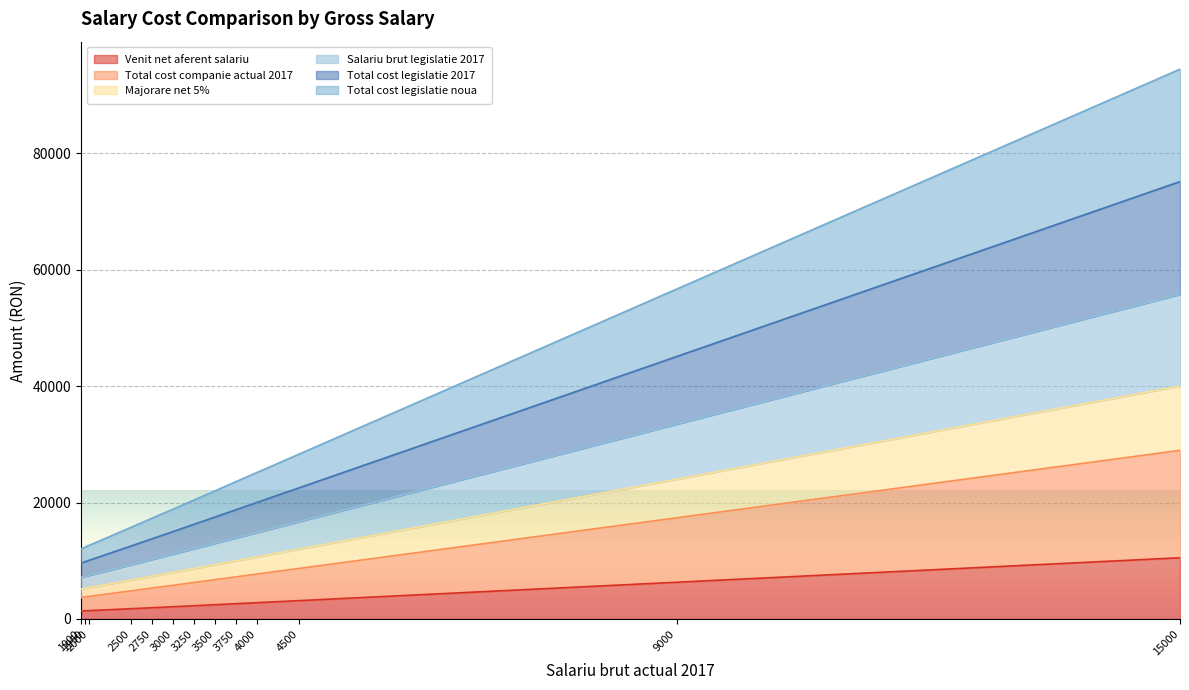

What is the maximum value for Venit net aferent salariu?

10521